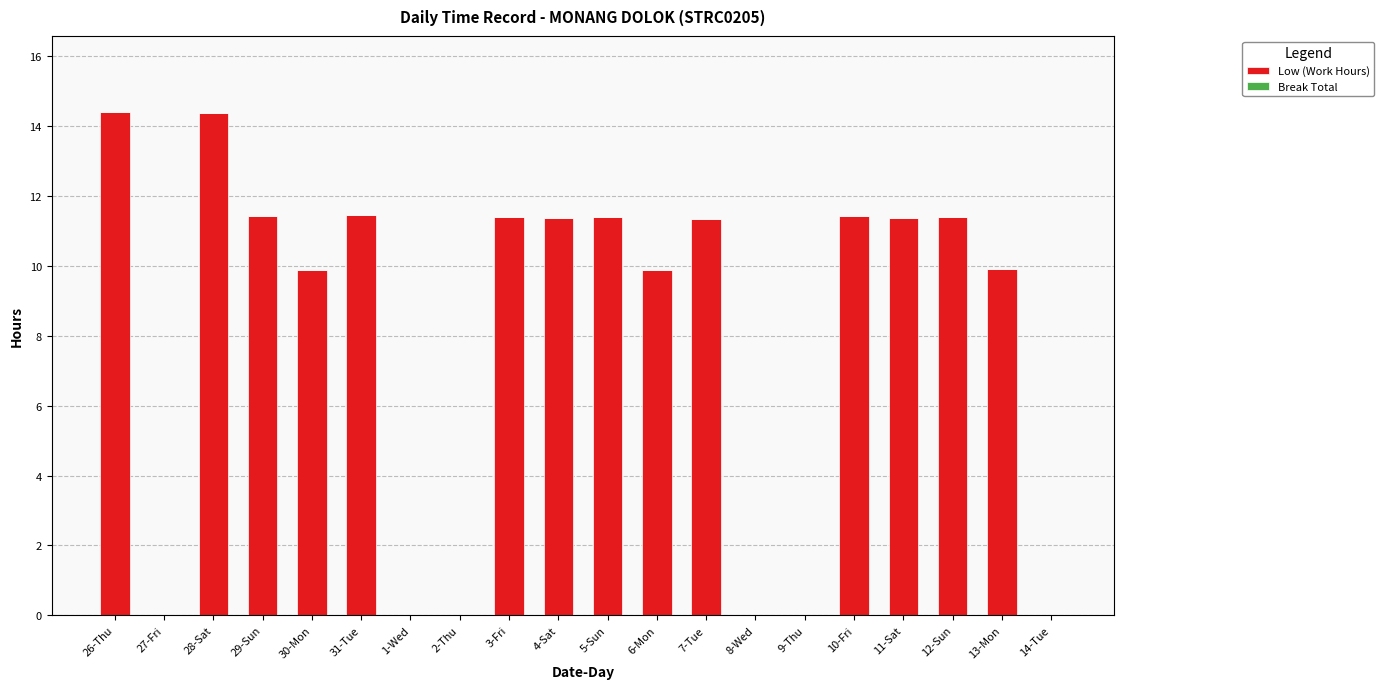

True or false: the data shows 4.5 at 8-Wed.

False